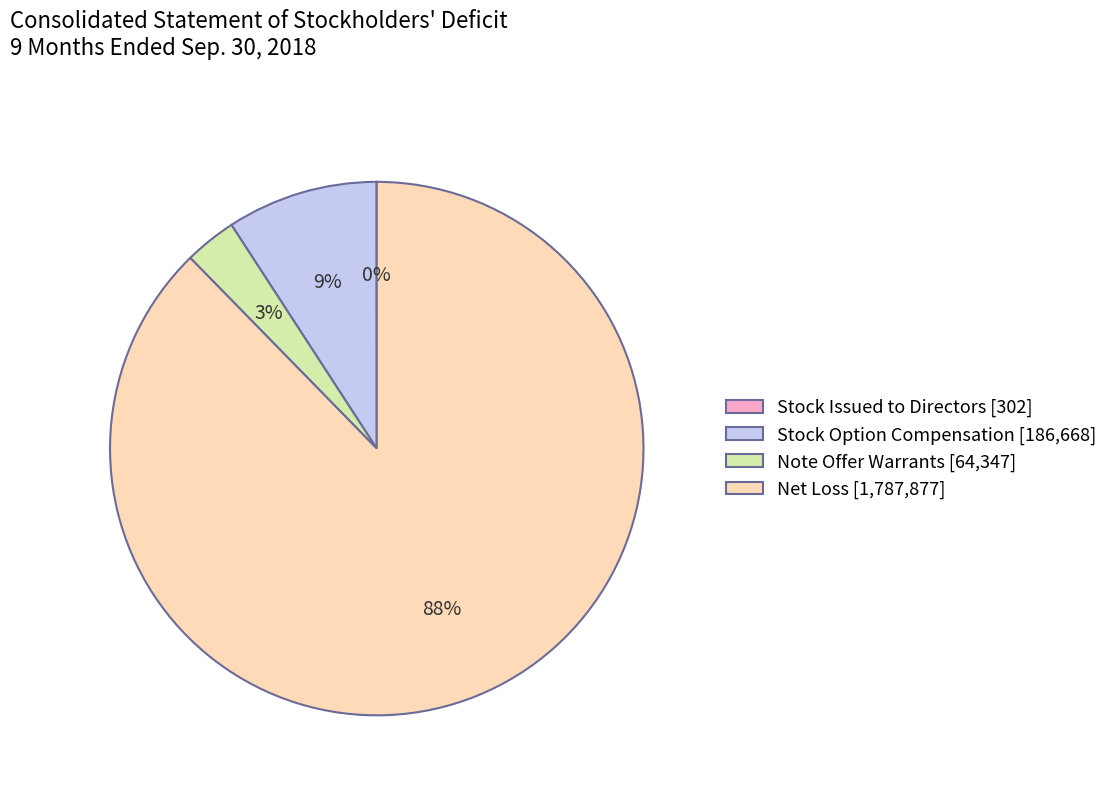

The Net Loss [1,787,877] slice represents 88% of the pie. True or false?

True